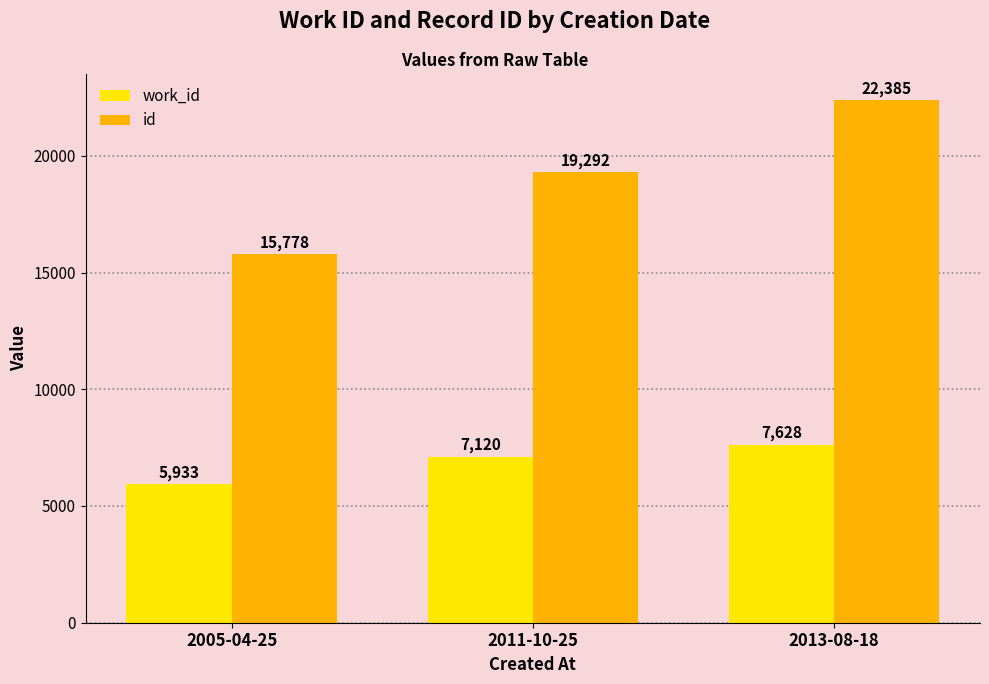

How many data points does each series have?

3